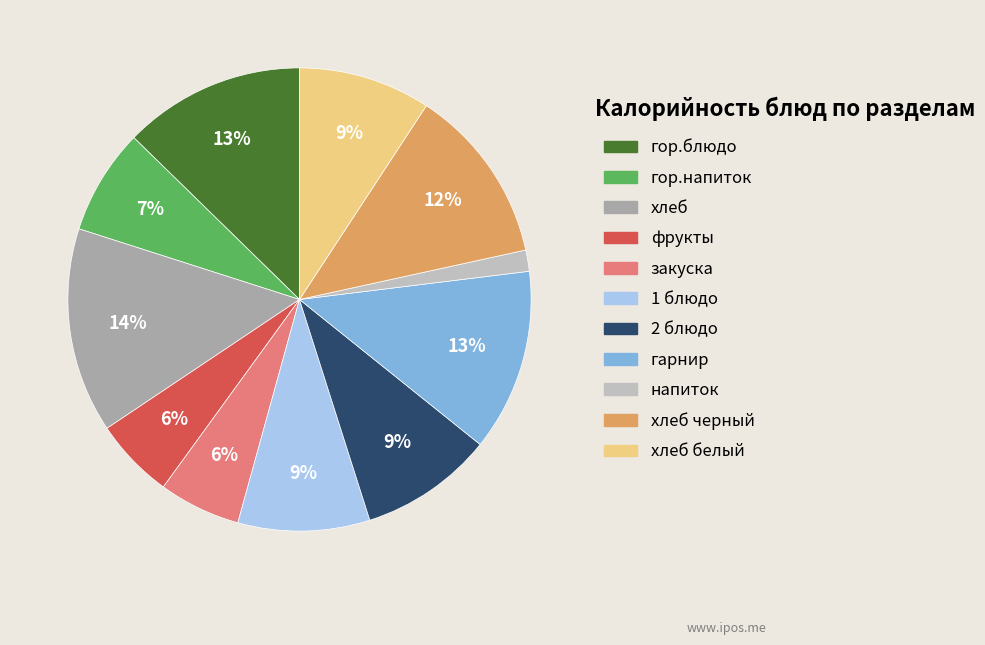

To the nearest percent, what is the difference between the largest and smallest slice percentages?

13%